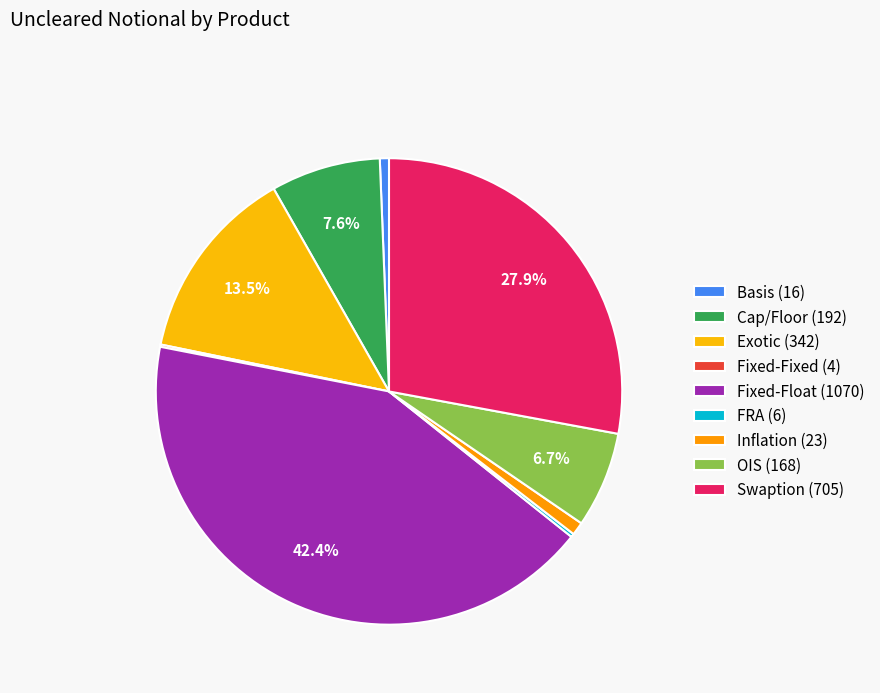

Approximately how many times larger is the value at OIS compared to Basis?

10.5